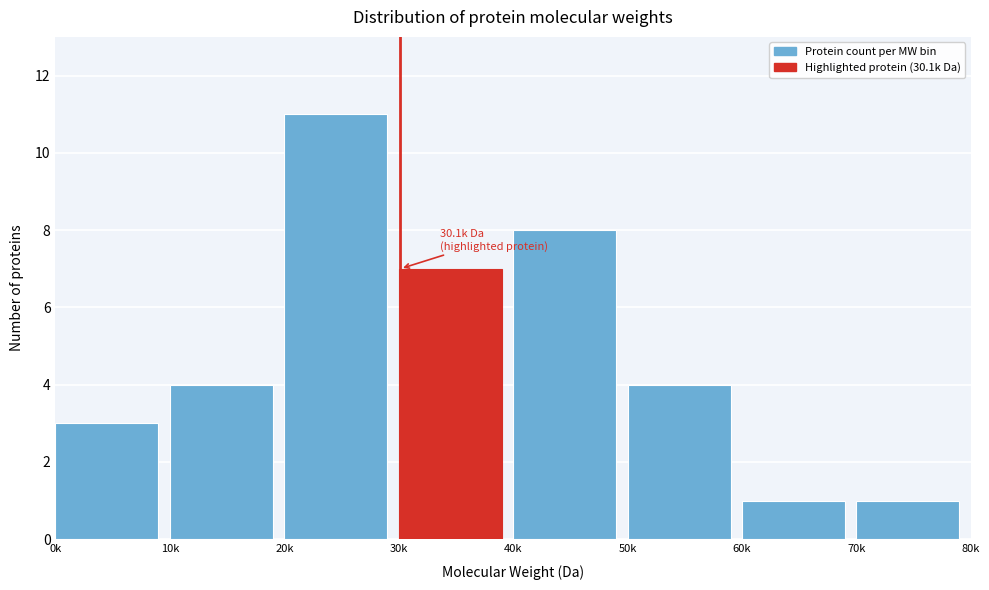

Reading right to left, list all the values displayed in this chart.

1	1	4	8	7	11	4	3